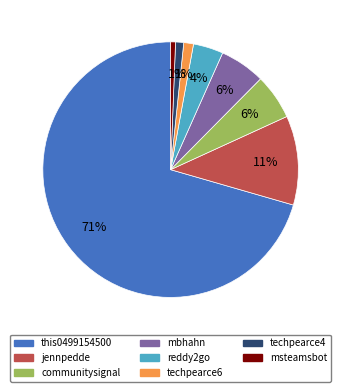

Is there any slice that represents more than half of the pie?

Yes